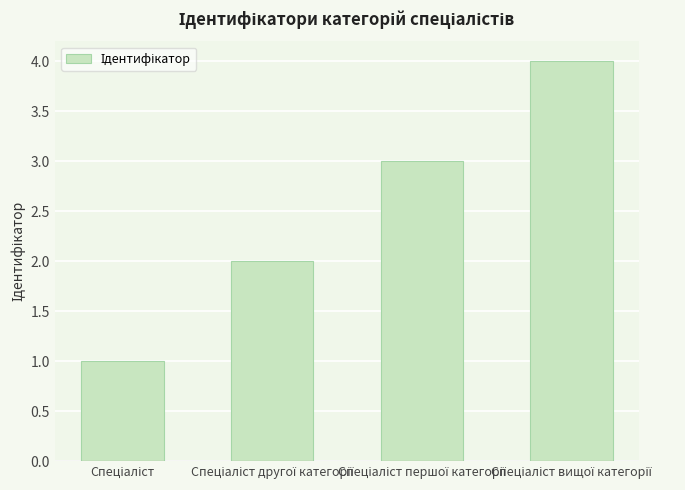

What is the difference between the maximum and minimum values?

3